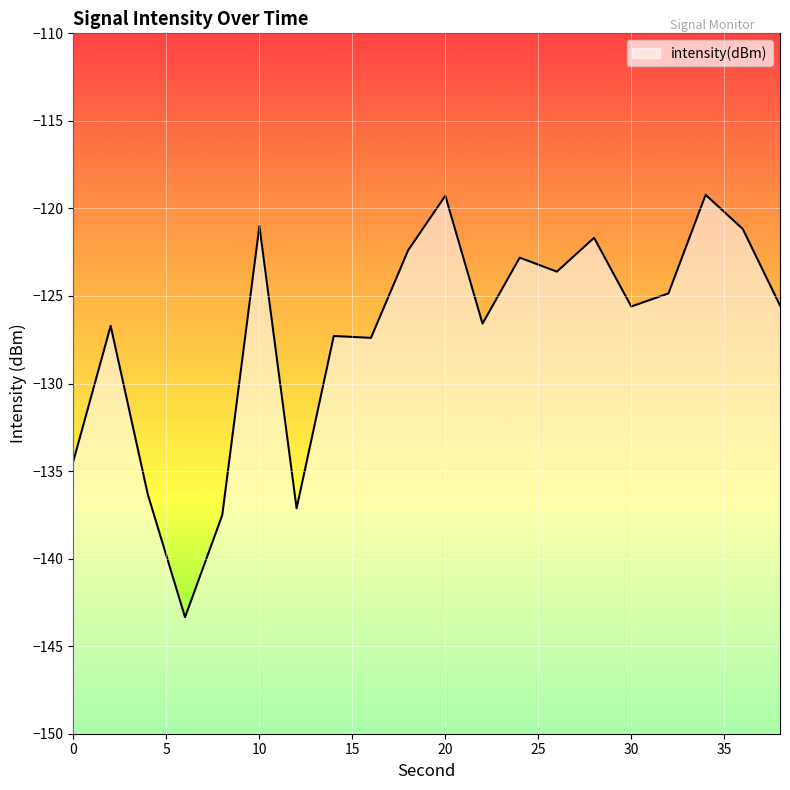

Rank the categories by value from highest to lowest.

34, 20, 10, 36, 28, 18, 24, 26, 32, 38, 30, 22, 2, 14, 16, 0, 4, 12, 8, 6